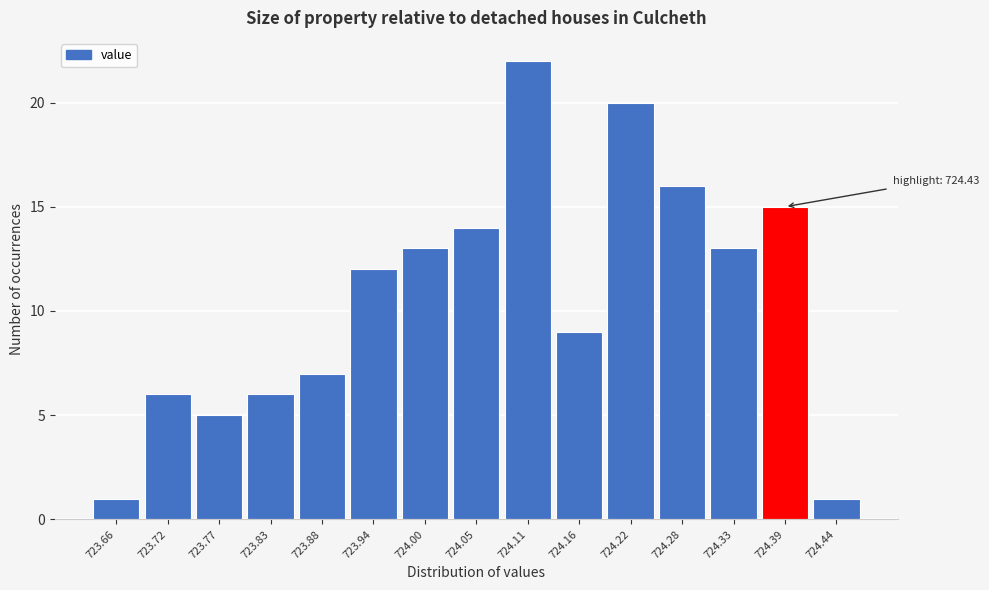

Reading right to left, list all the values displayed in this chart.

724.44=1	724.39=15	724.33=13	724.28=16	724.22=20	724.16=9	724.11=22	724.05=14	724.00=13	723.94=12	723.88=7	723.83=6	723.77=5	723.72=6	723.66=1